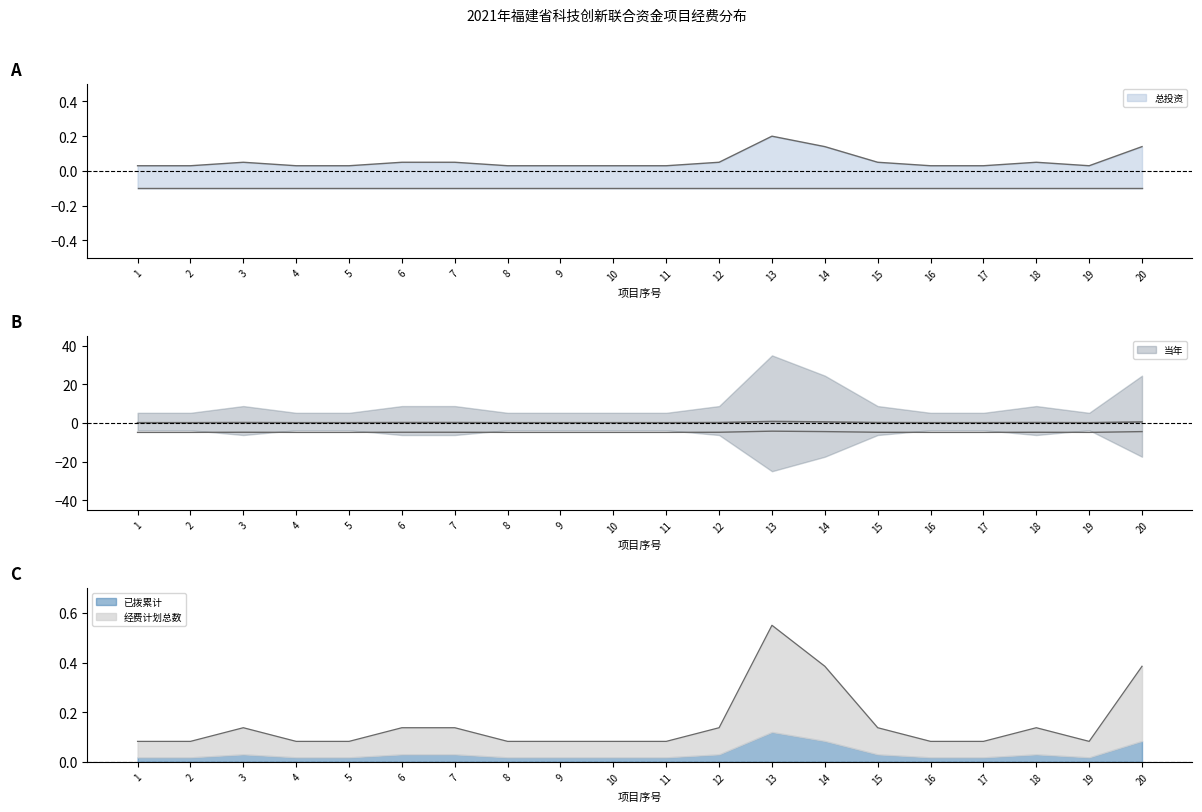

What is the maximum value shown in the chart?

0.8